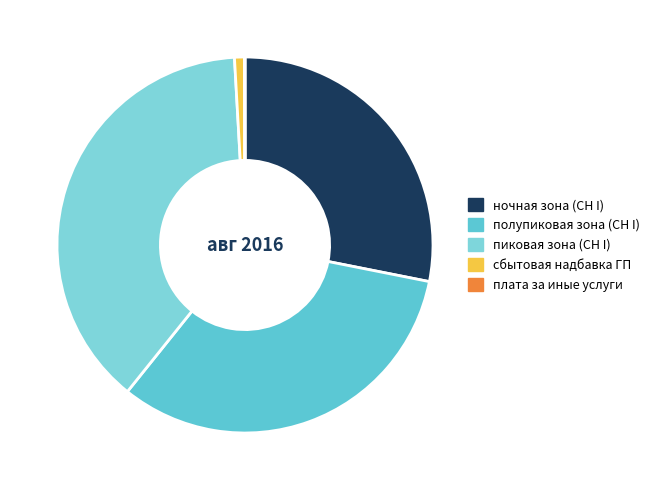

What is the smallest slice in the pie chart?

плата за иные услуги